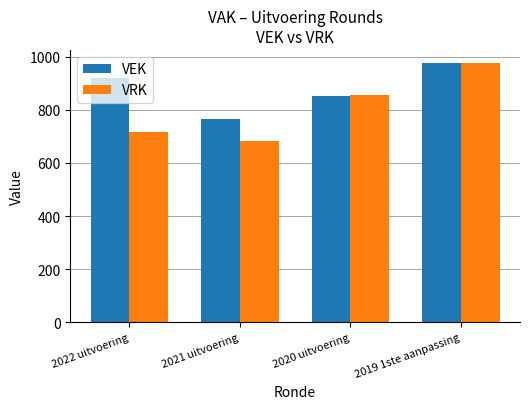

What is the difference between the maximum and minimum values in the VEK series?

212